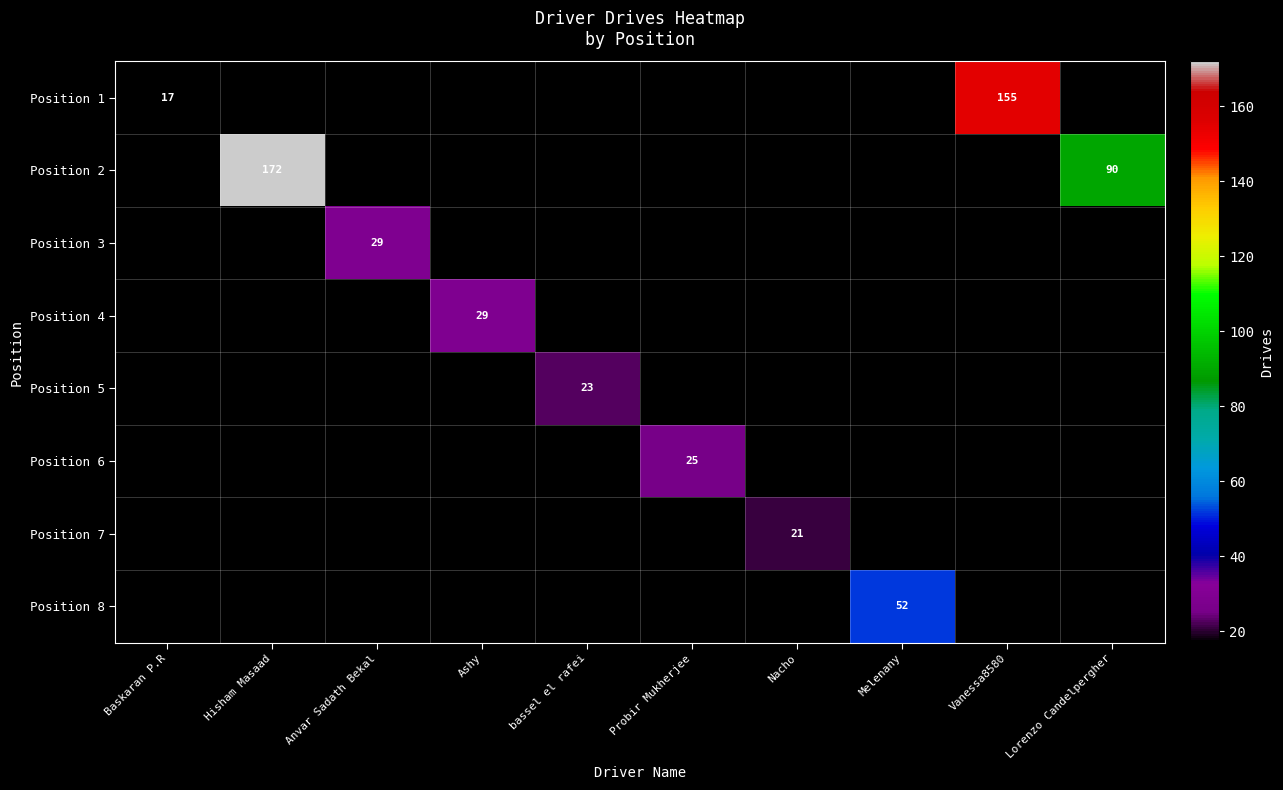

Is it true that Position 2 equals 172 at Hisham Masaad?

True